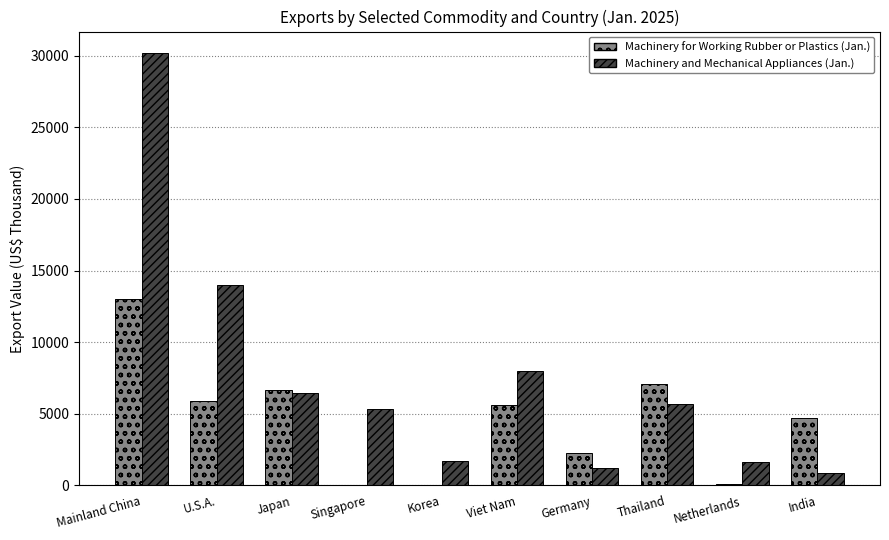

What is the maximum value for Machinery for Working Rubber or Plastics (Jan.)?

13041